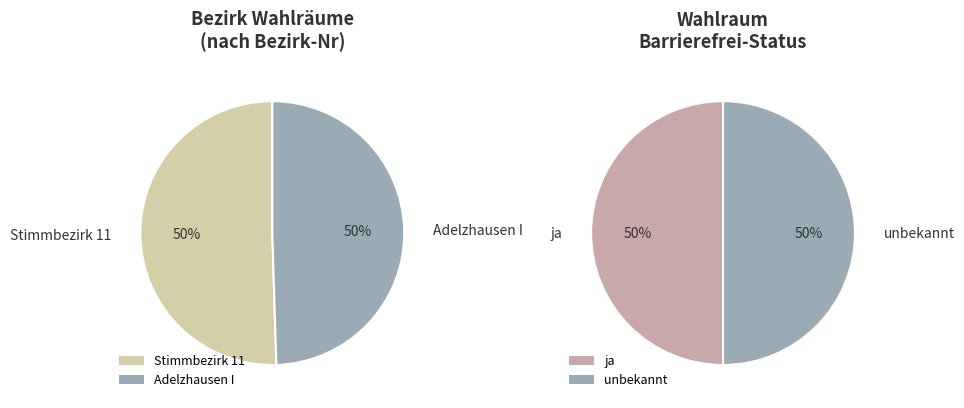

The Stimmbezirk 11 slice represents 36% of the pie. True or false?

False